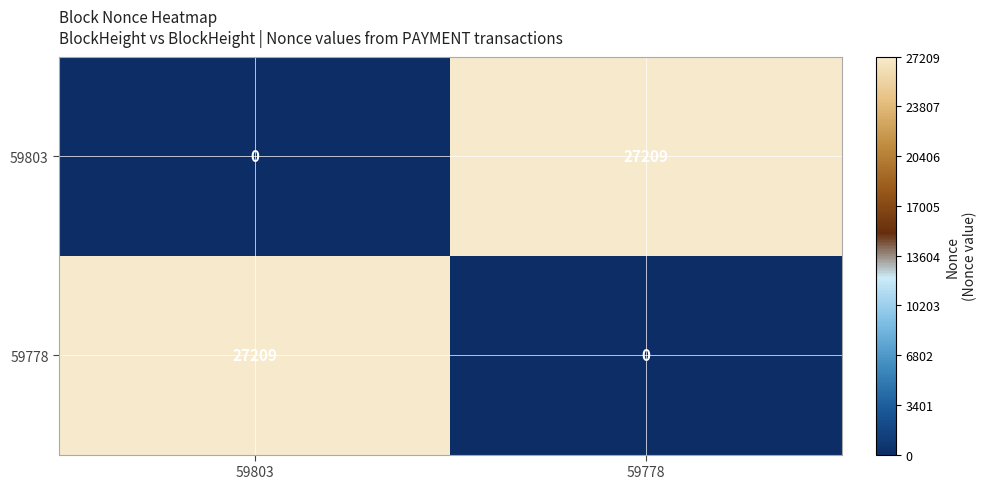

Reading left to right, list all the values displayed in this chart.

59803: 59803=0	59778=27209
59778: 59803=27209	59778=0